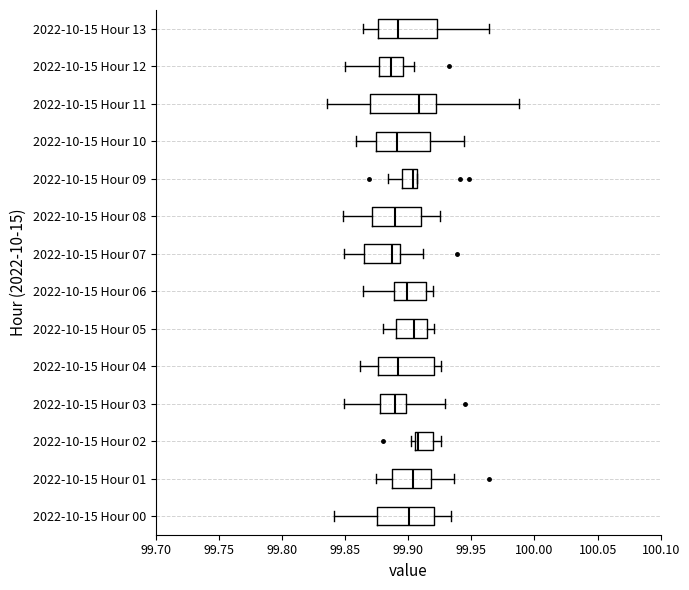

Reading bottom to top, read every box against the x-axis: the position of its median line, the range the box covers, and the ends of its whiskers. The values are not printed on the chart, so give them approximately, as read against the axis.

2022-10-15 Hour 00: median 99.900, box 99.875 to 99.920, whiskers 99.840 to 99.935
2022-10-15 Hour 01: median 99.905, box 99.885 to 99.920, whiskers 99.875 to 99.935
2022-10-15 Hour 02: median 99.910, box 99.905 to 99.920, whiskers 99.900 to 99.925
2022-10-15 Hour 03: median 99.890, box 99.875 to 99.900, whiskers 99.850 to 99.930
2022-10-15 Hour 04: median 99.890, box 99.875 to 99.920, whiskers 99.860 to 99.925
2022-10-15 Hour 05: median 99.905, box 99.890 to 99.915, whiskers 99.880 to 99.920
2022-10-15 Hour 06: median 99.900, box 99.890 to 99.915, whiskers 99.865 to 99.920
2022-10-15 Hour 07: median 99.885, box 99.865 to 99.895, whiskers 99.850 to 99.910
2022-10-15 Hour 08: median 99.890, box 99.870 to 99.910, whiskers 99.850 to 99.925
2022-10-15 Hour 09: median 99.905 (just left of the box's right edge), box 99.895 to 99.905, whiskers 99.885 to 99.905
2022-10-15 Hour 10: median 99.890, box 99.875 to 99.915, whiskers 99.860 to 99.945
2022-10-15 Hour 11: median 99.910, box 99.870 to 99.920, whiskers 99.835 to 99.985
2022-10-15 Hour 12: median 99.885, box 99.875 to 99.895, whiskers 99.850 to 99.905
2022-10-15 Hour 13: median 99.890, box 99.875 to 99.925, whiskers 99.865 to 99.965